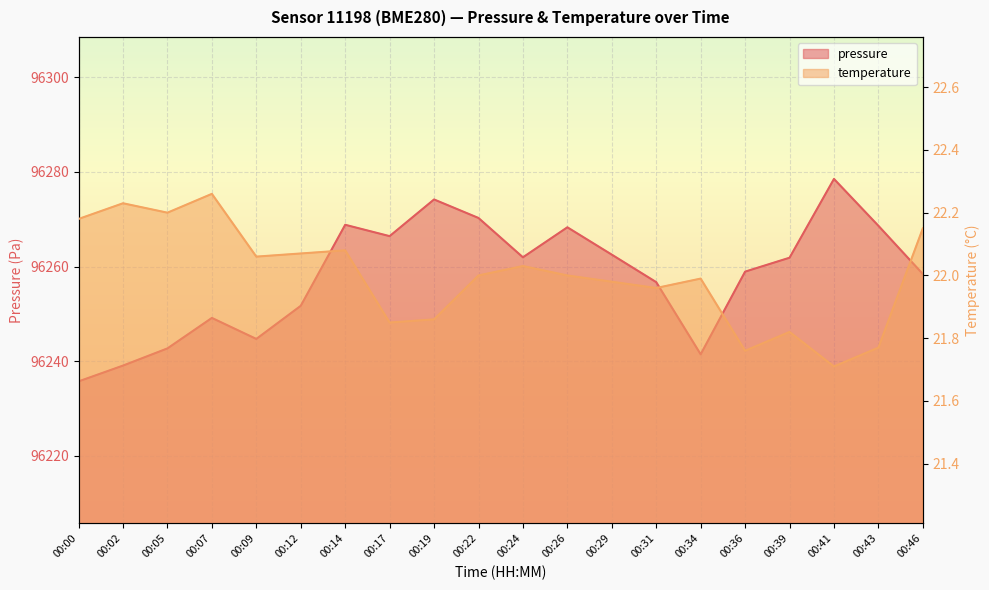

Is the value of temperature at 00:41 greater than the value of pressure at 00:05?

No